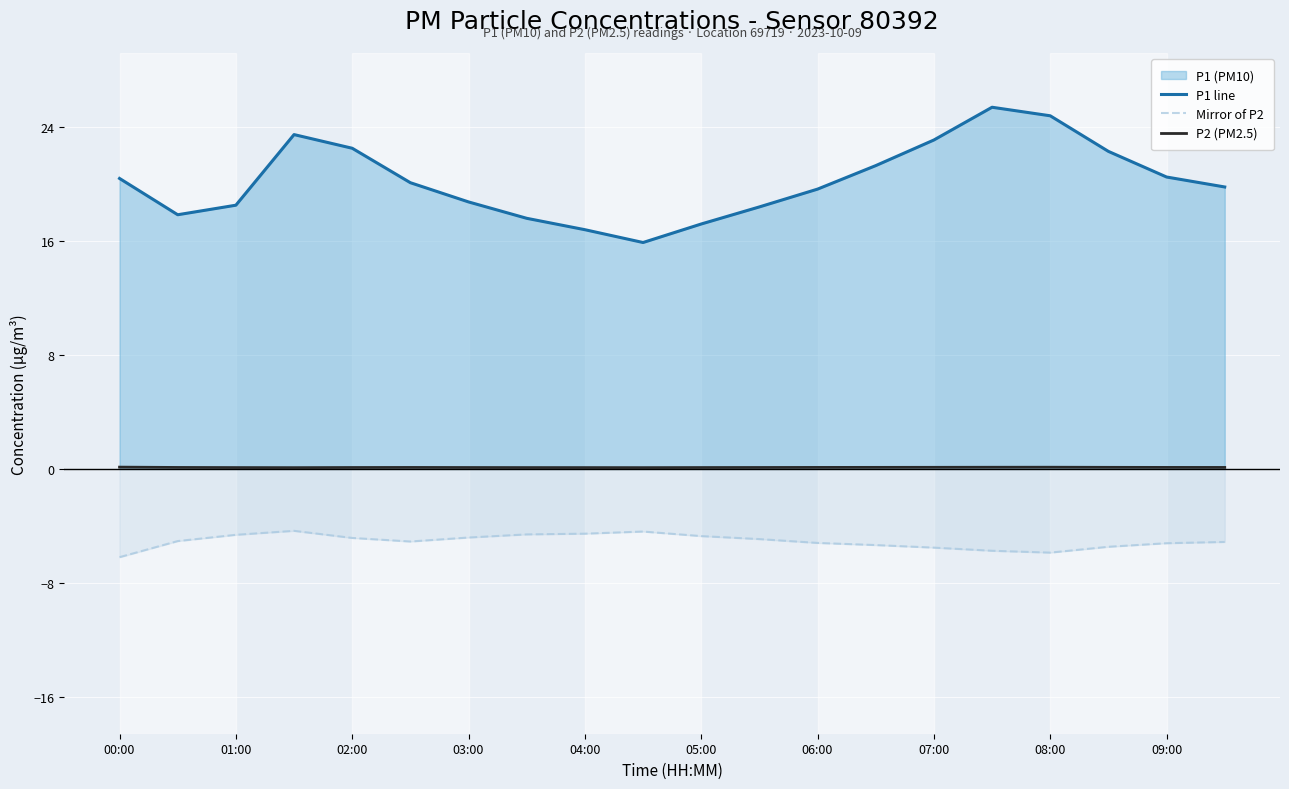

What is the minimum value shown in the chart?

-6.2